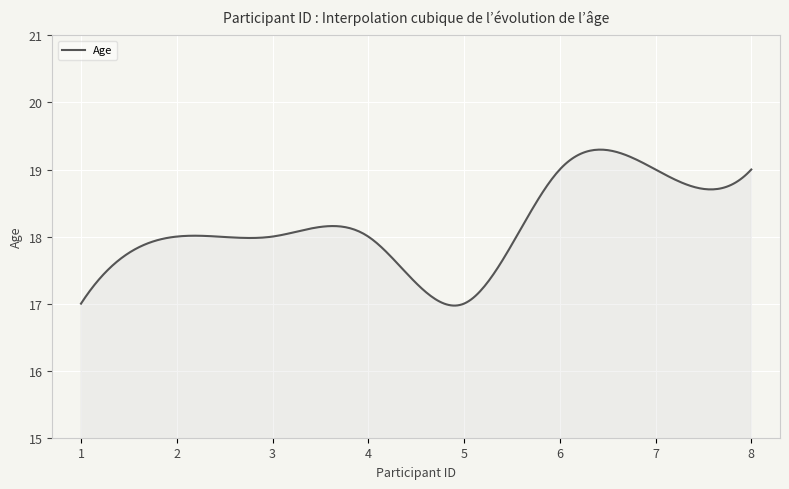

What is the difference between the maximum and minimum values?

2.3